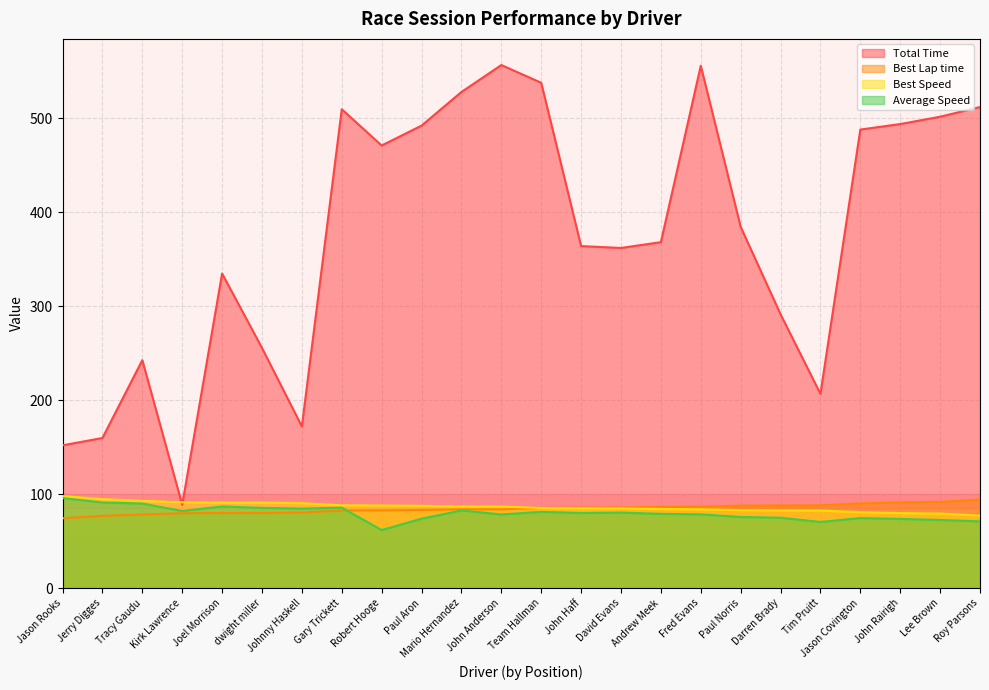

At which label does Total Time reach its peak?

John Anderson